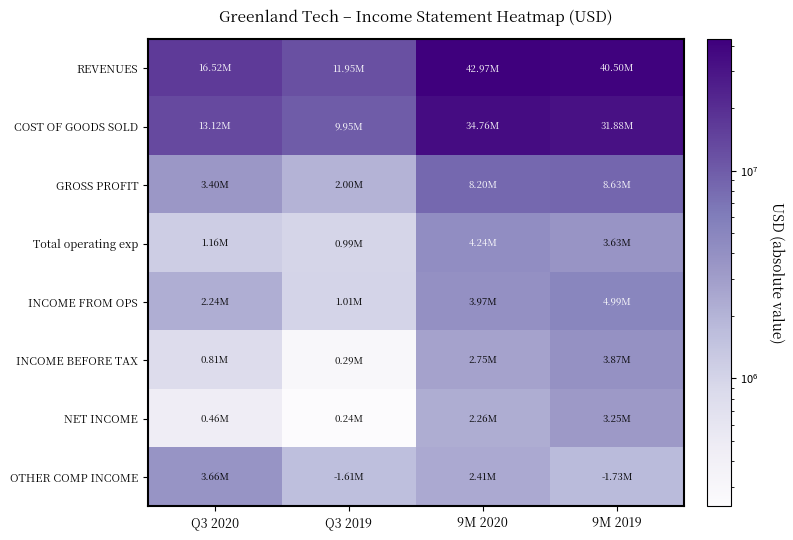

Reading left to right, transcribe all the data shown in this chart.

REVENUES: Q3 2020=16520598	Q3 2019=11951535	9M 2020=42969010	9M 2019=40502305
COST OF GOODS SOLD: Q3 2020=13122382	Q3 2019=9949895	9M 2020=34764736	9M 2019=31875891
GROSS PROFIT: Q3 2020=3398216	Q3 2019=2001640	9M 2020=8204274	9M 2019=8626414
Total operating exp: Q3 2020=1158931	Q3 2019=993716	9M 2020=4238139	9M 2019=3632884
INCOME FROM OPS: Q3 2020=2239285	Q3 2019=1007924	9M 2020=3966135	9M 2019=4993530
INCOME BEFORE TAX: Q3 2020=806503	Q3 2019=289814	9M 2020=2751252	9M 2019=3873017
NET INCOME: Q3 2020=460001	Q3 2019=242030	9M 2020=2259592	9M 2019=3248282
OTHER COMP INCOME: Q3 2020=3657192	Q3 2019=1613847	9M 2020=2410267	9M 2019=1725902